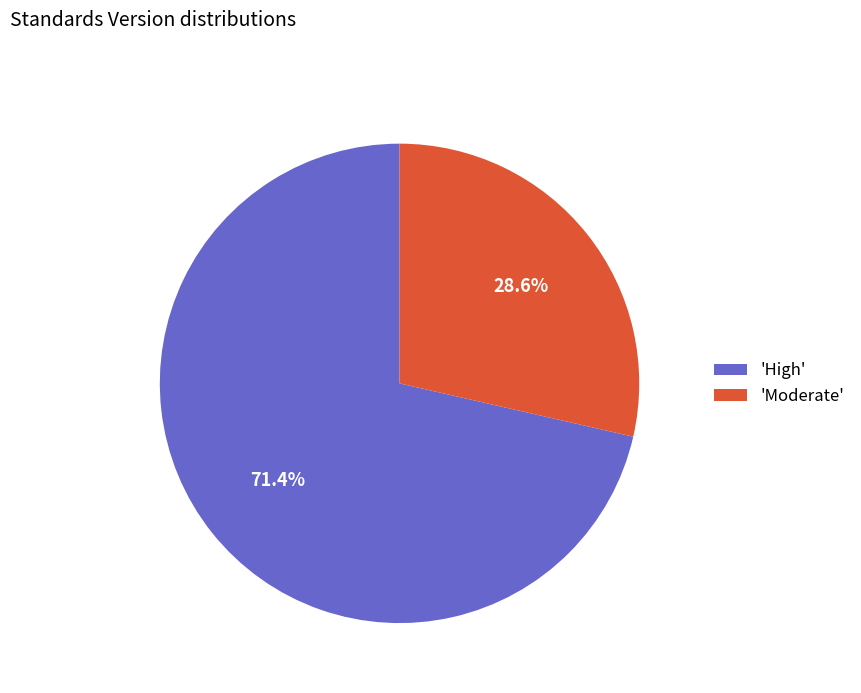

Count the number of slices in the pie.

2